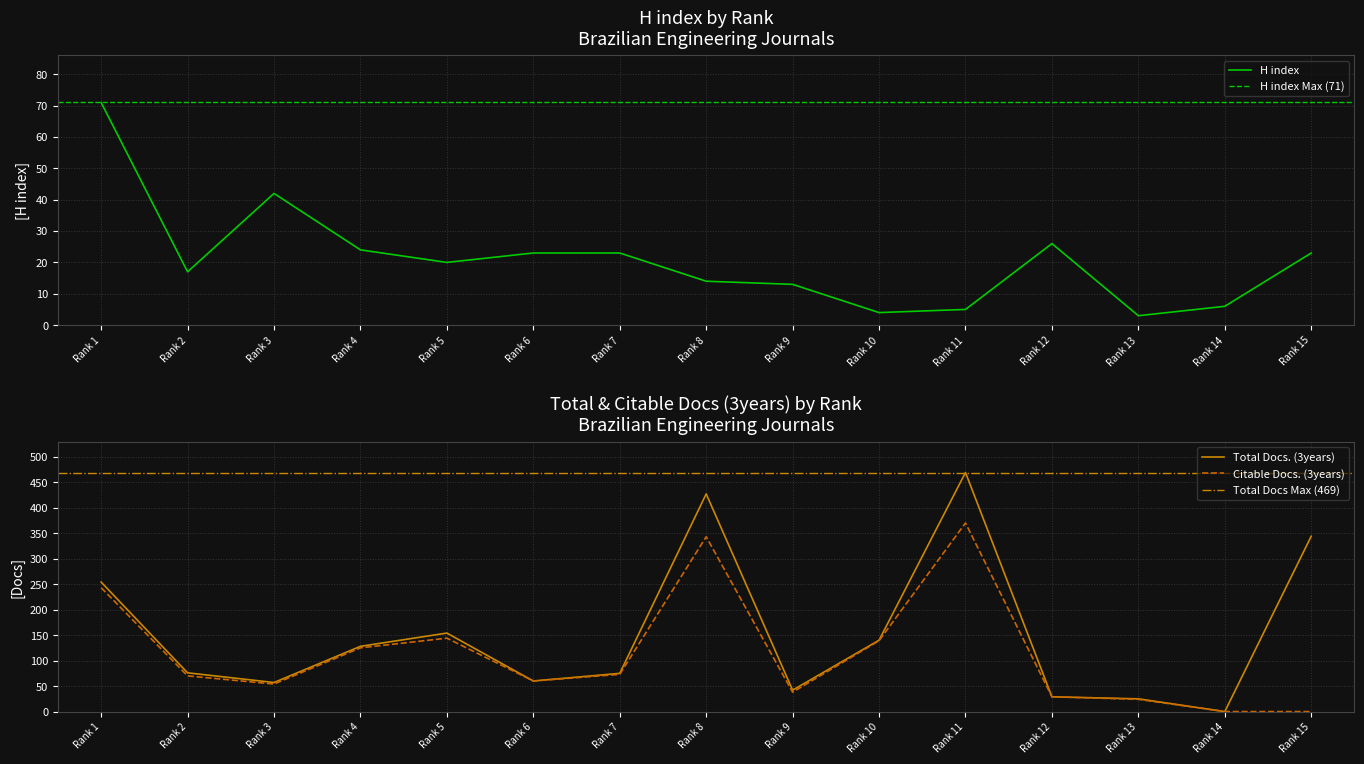

The value of Citable Docs. (3years) at Rank 10 is 235. True or false?

False